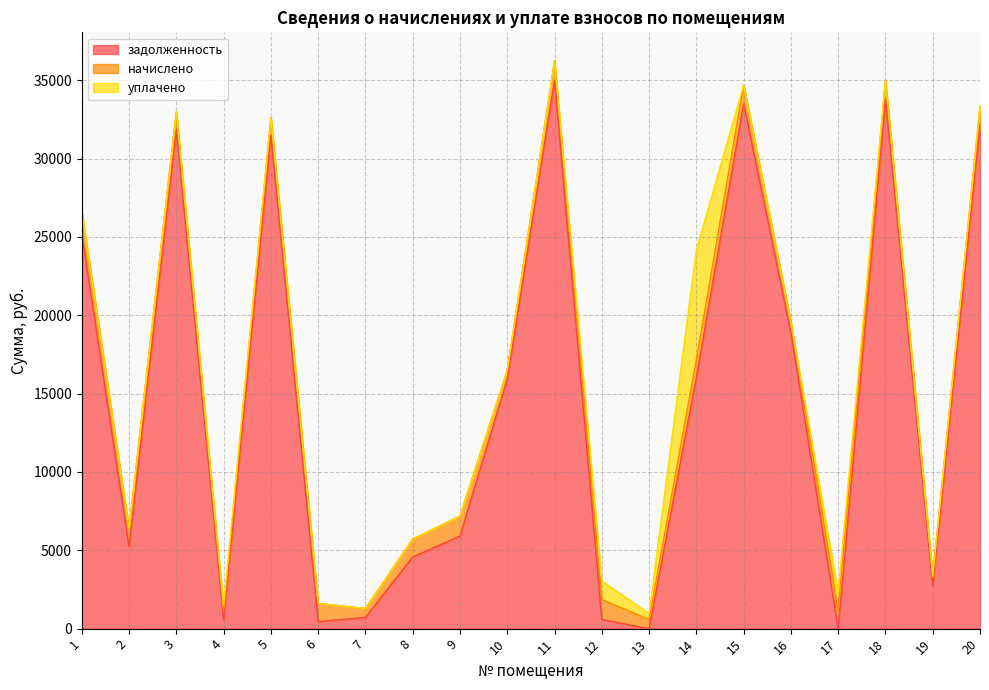

Where does the задолженность series first go above 15928?

1